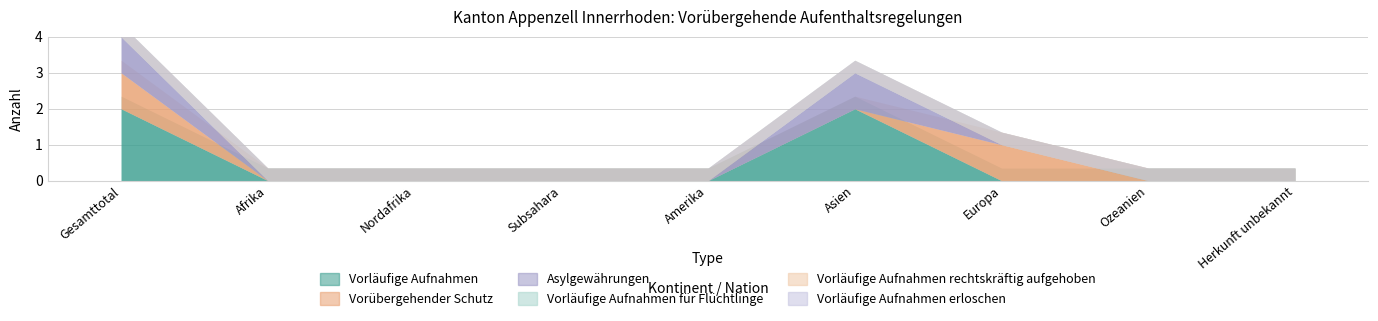

The Vorläufige Aufnahmen für Flüchtlinge series shows 0 at Asien. True or false?

True